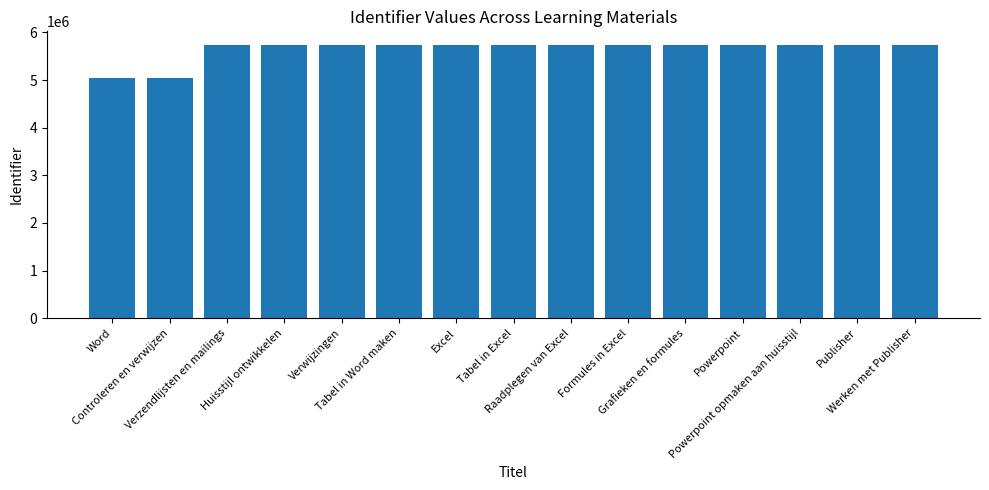

True or false: the data shows 1214082 at Excel.

False